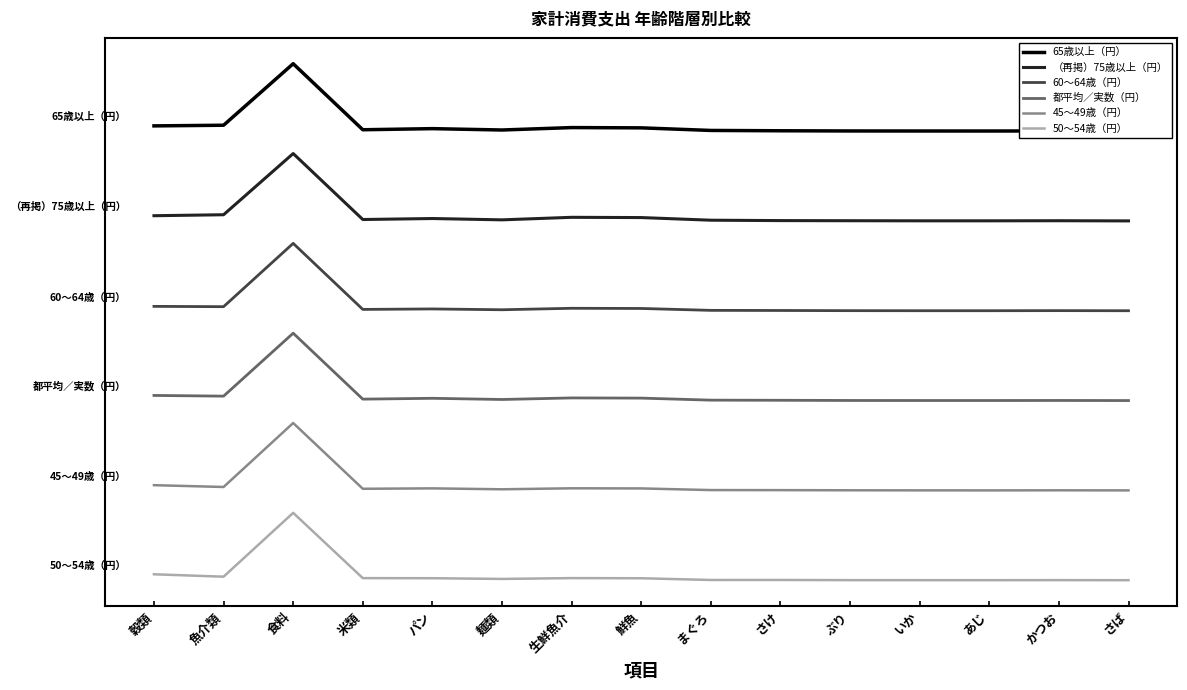

At which category does the chart reach its minimum across all series?

さば